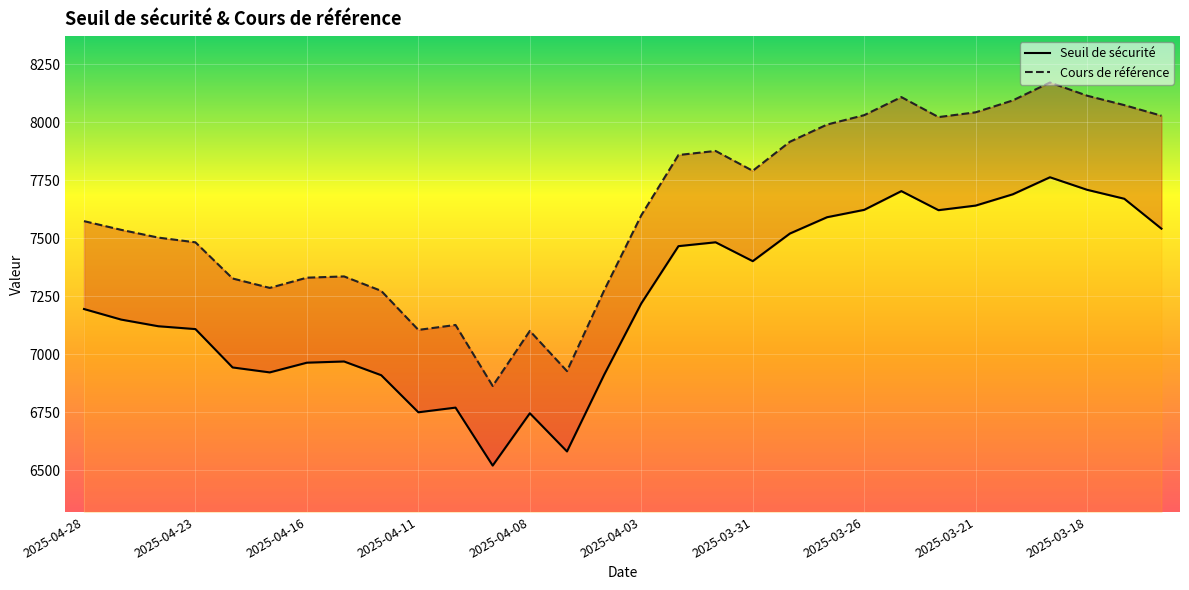

True or false: Cours de référence and Seuil de sécurité intersect in this chart.

False